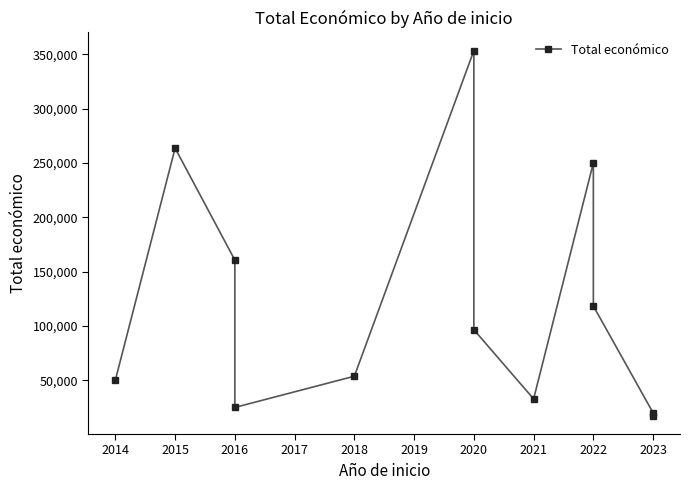

What is the sum of the values at 2021 and 2020?

129313